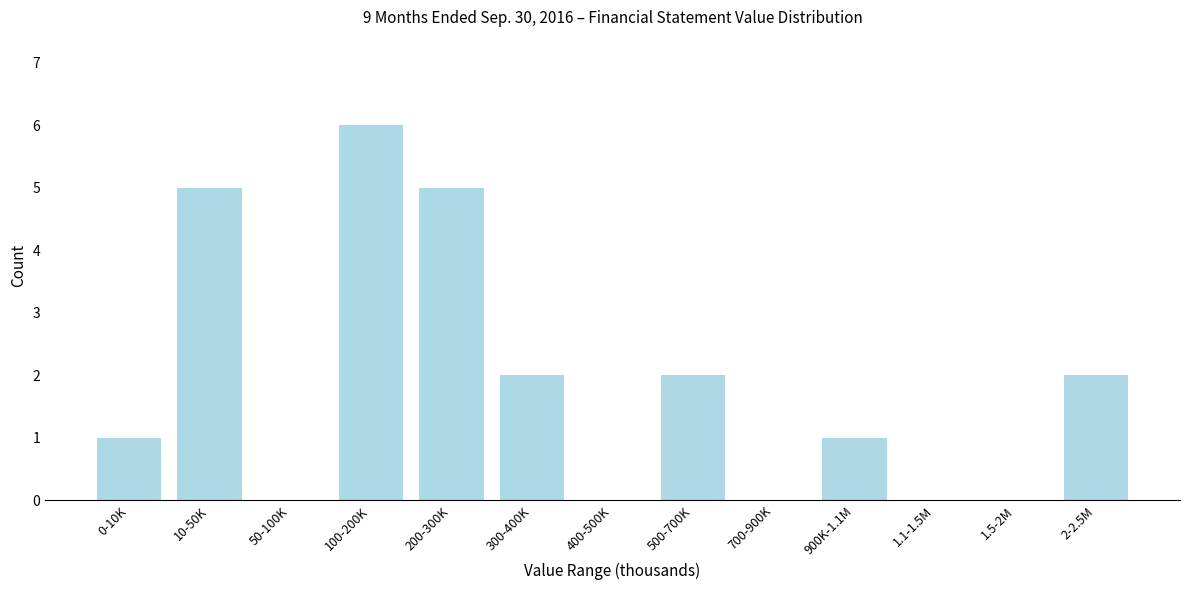

Reading left to right, list all the values displayed in this chart.

0-10K=1	10-50K=5	50-100K=0	100-200K=6	200-300K=5	300-400K=2	400-500K=0	500-700K=2	700-900K=0	900K-1.1M=1	1.1-1.5M=0	1.5-2M=0	2-2.5M=2